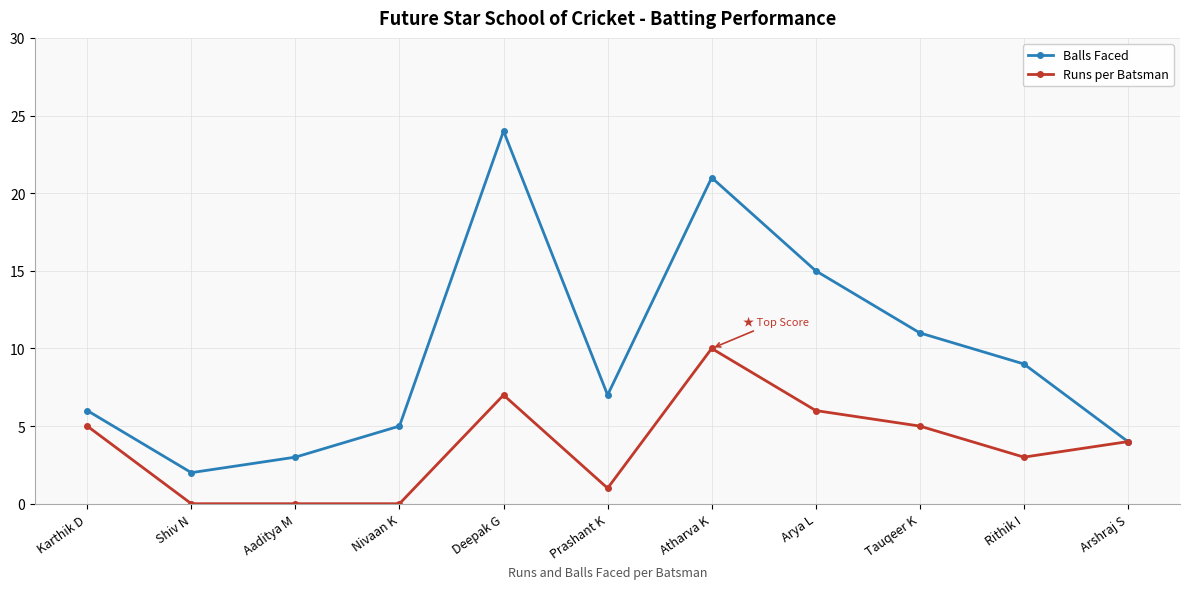

What is the total value across all series at Arshraj S?

8